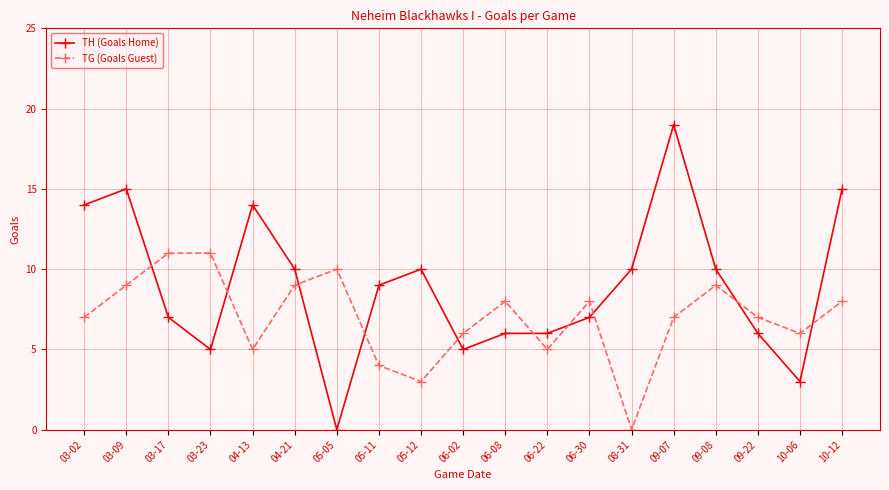

At which category is the sum across all series the highest?

09-07